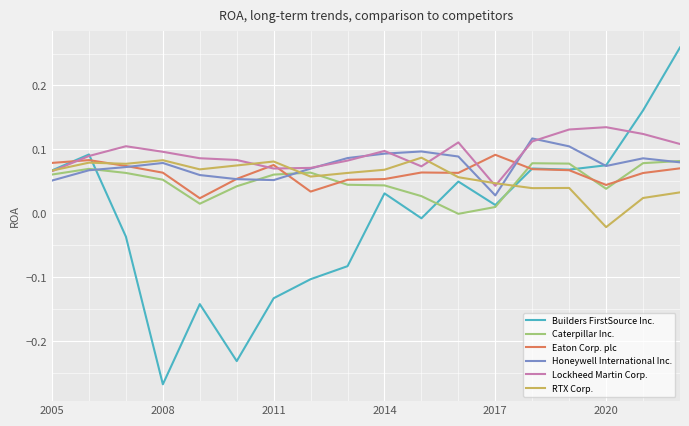

Which series has the largest range (max minus min)?

Builders FirstSource Inc.